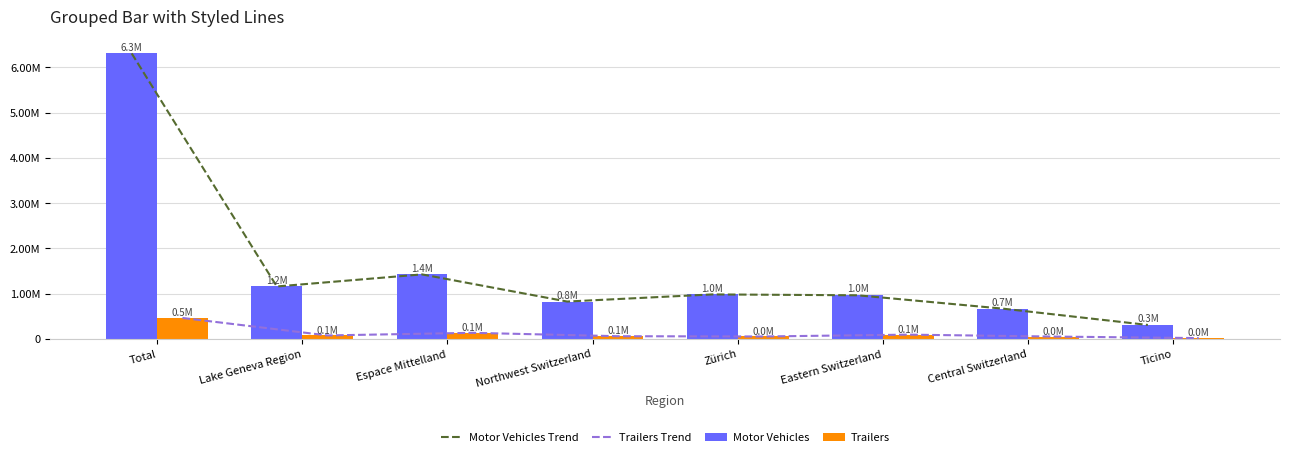

Reading left to right, transcribe all the data shown in this chart.

Motor Vehicles Trend: 6312055	1156075	1422928	822311	980091	960682	665585	304383
Trailers Trend: 459212	72584	130284	55440	49328	90109	47541	13926
Motor Vehicles: 6312055	1156075	1422928	822311	980091	960682	665585	304383
Trailers: 459212	72584	130284	55440	49328	90109	47541	13926